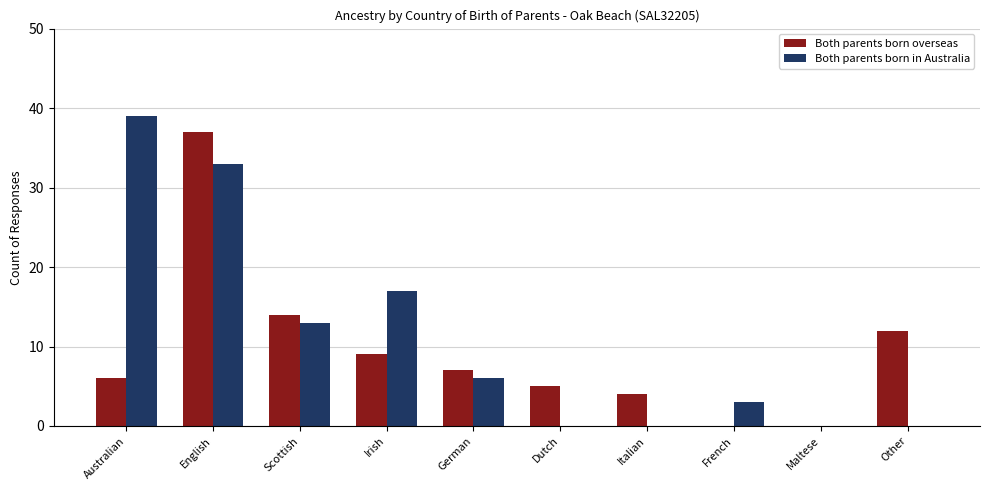

Which series has the largest total across all categories?

Both parents born in Australia